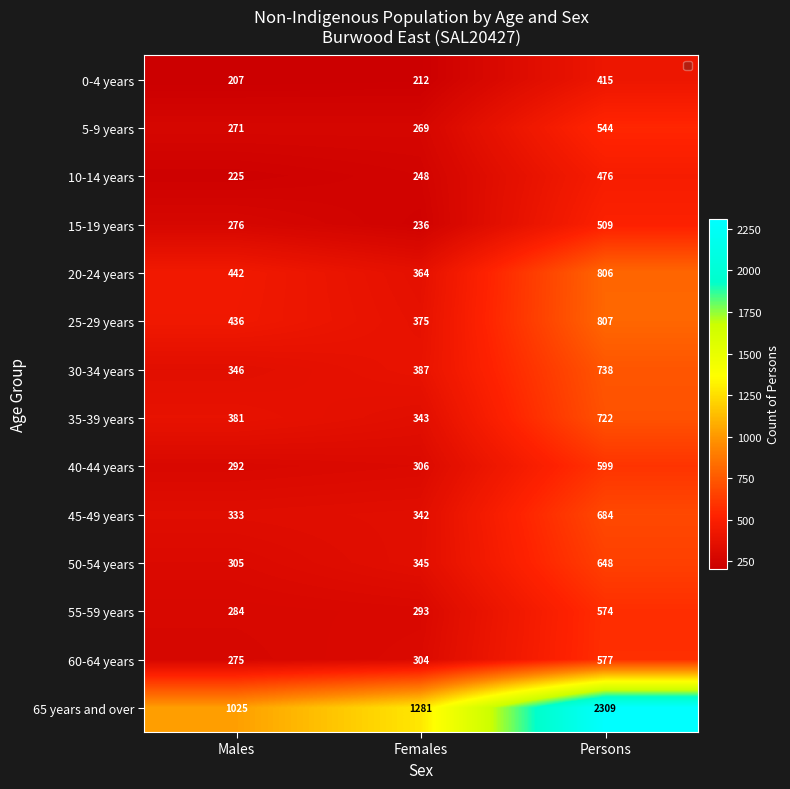

Is the value of 30-34 years at Males greater than the value of 40-44 years at Persons?

No